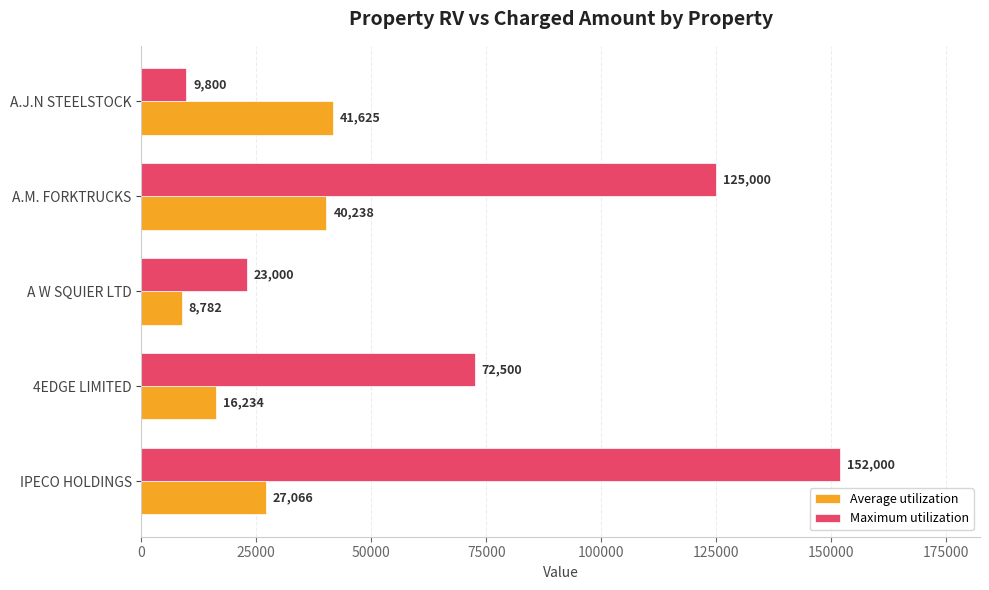

What is the minimum value shown in the chart?

8782.3